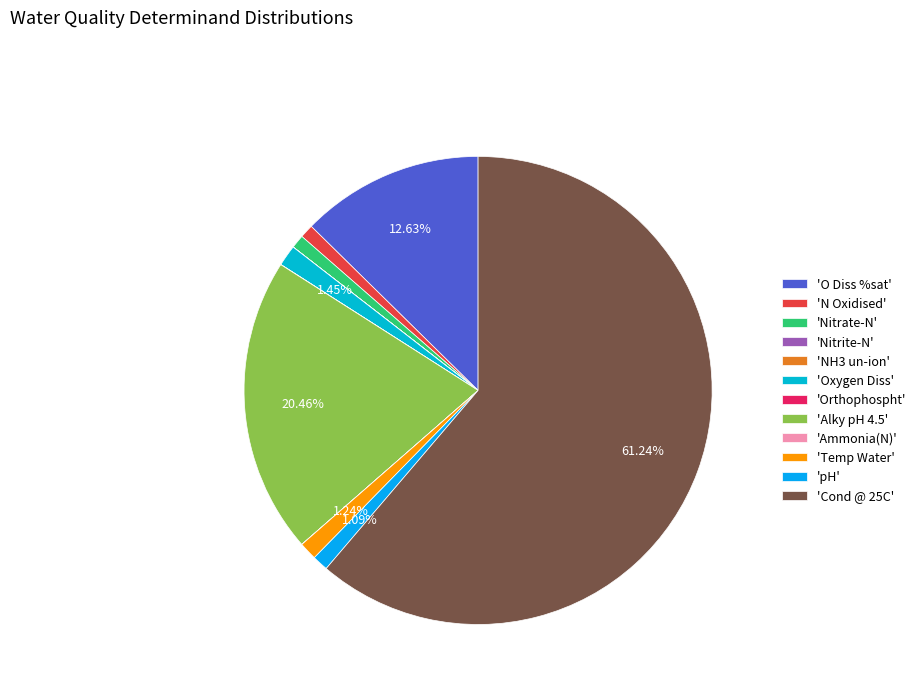

What is the majority slice?

'Cond @ 25C'